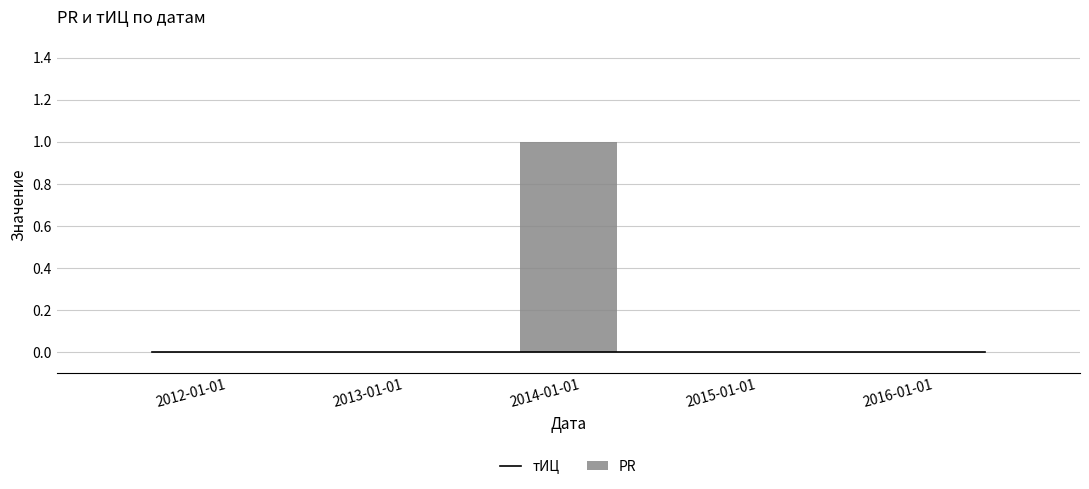

Are the bars grouped side by side (vs. stacked)?

Yes